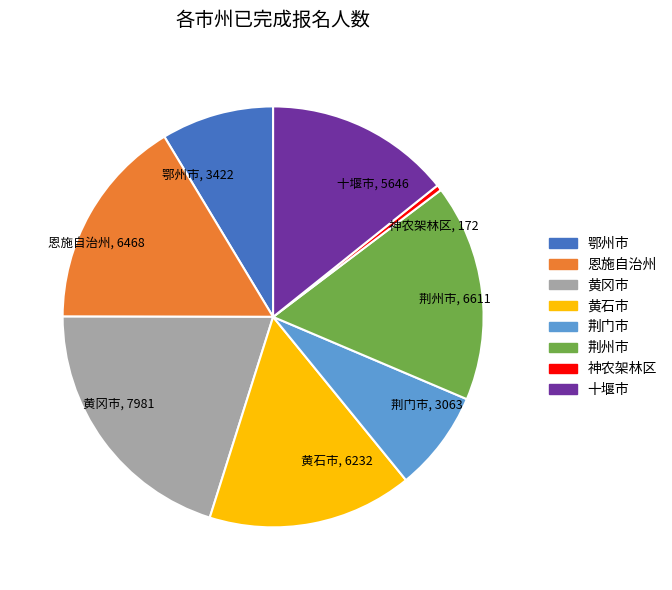

Does any single category account for the majority?

No